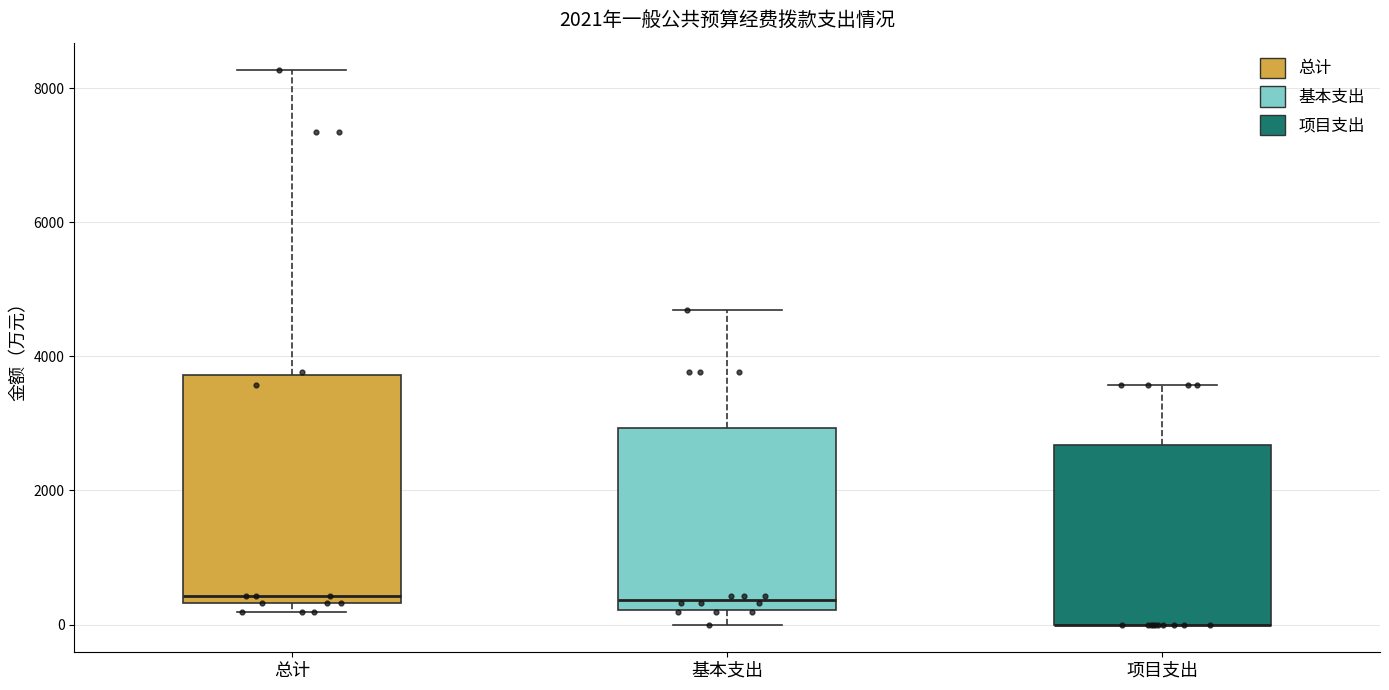

Where is the upper edge of the box for 基本支出 on the y-axis? The values are not printed on the chart, so give them approximately, as read against the axis.

3000